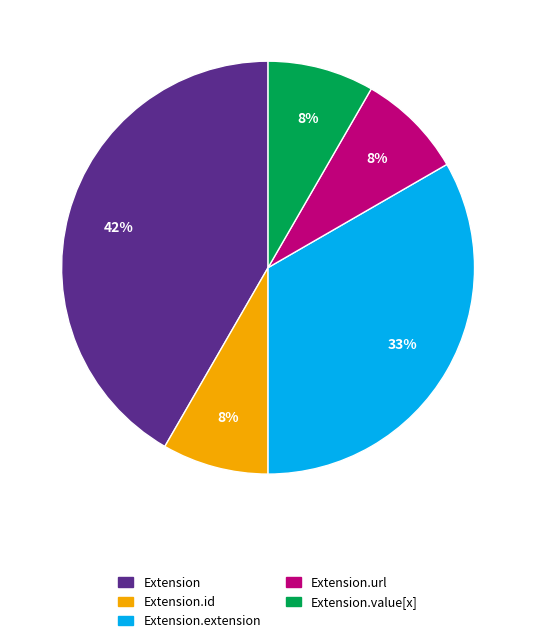

Does any single category account for the majority?

No